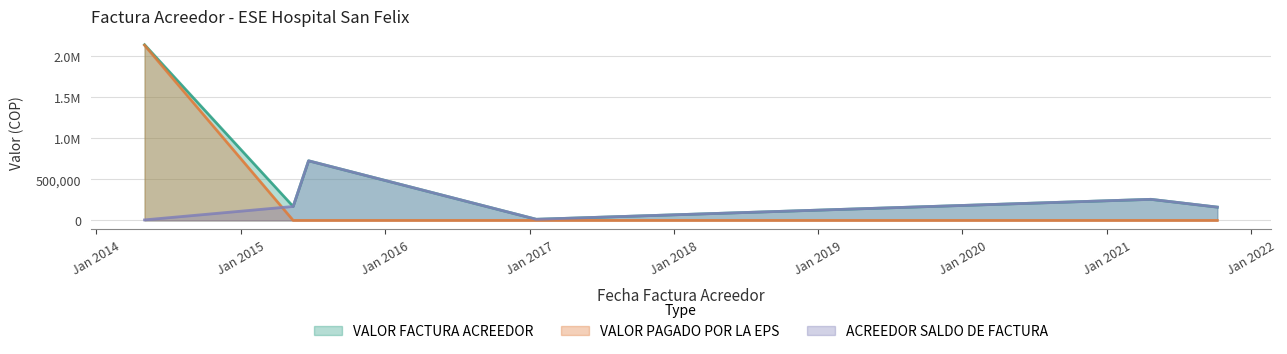

How many lines are shown in the chart?

3